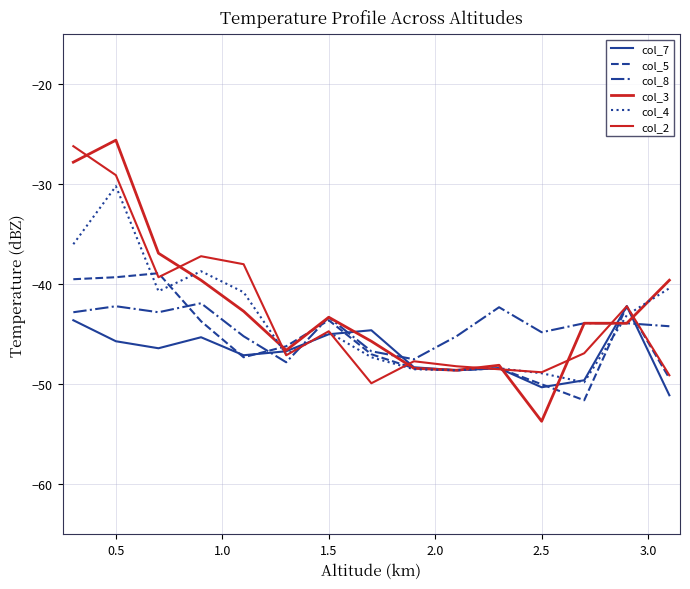

What is the value of the col_2 point at the 14th from the left?

-42.2